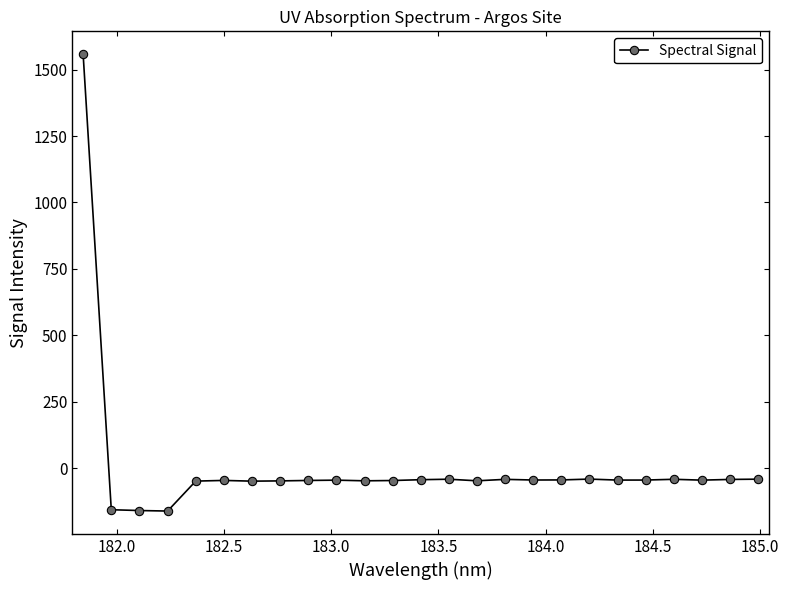

What is the difference between the maximum and minimum values?

1718.4